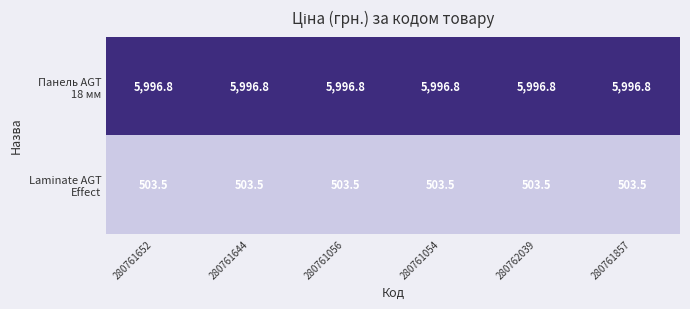

What is the total value across all series at 280761857?

6500.3